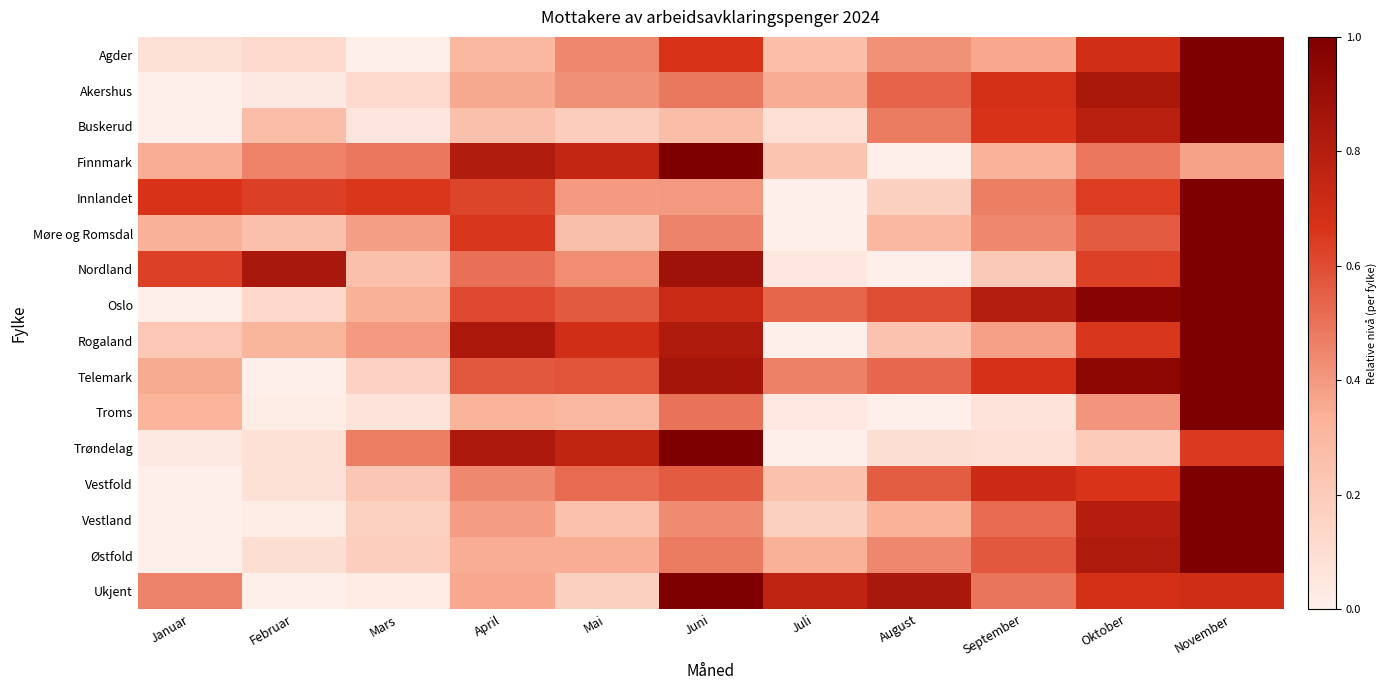

Reading left to right, what are all the values shown in this chart?

Agder: Januar=0.1	Februar=0.1	Mars=0.0	April=0.3	Mai=0.4	Juni=0.7	Juli=0.3	August=0.4	September=0.4	Oktober=0.7	November=1.0
Akershus: Januar=0.0	Februar=0.0	Mars=0.1	April=0.4	Mai=0.4	Juni=0.5	Juli=0.3	August=0.5	September=0.7	Oktober=0.8	November=1.0
Buskerud: Januar=0.0	Februar=0.3	Mars=0.1	April=0.3	Mai=0.2	Juni=0.3	Juli=0.1	August=0.5	September=0.7	Oktober=0.8	November=1.0
Finnmark: Januar=0.3	Februar=0.5	Mars=0.5	April=0.8	Mai=0.7	Juni=1.0	Juli=0.2	August=0.0	September=0.3	Oktober=0.5	November=0.4
Innlandet: Januar=0.7	Februar=0.6	Mars=0.7	April=0.6	Mai=0.4	Juni=0.4	Juli=0.0	August=0.2	September=0.5	Oktober=0.6	November=1.0
Møre og Romsdal: Januar=0.3	Februar=0.3	Mars=0.4	April=0.7	Mai=0.3	Juni=0.5	Juli=0.0	August=0.3	September=0.4	Oktober=0.6	November=1.0
Nordland: Januar=0.6	Februar=0.8	Mars=0.3	April=0.5	Mai=0.4	Juni=0.9	Juli=0.0	August=0.0	September=0.2	Oktober=0.6	November=1.0
Oslo: Januar=0.0	Februar=0.1	Mars=0.3	April=0.6	Mai=0.6	Juni=0.7	Juli=0.5	August=0.6	September=0.8	Oktober=1.0	November=1.0
Rogaland: Januar=0.2	Februar=0.3	Mars=0.4	April=0.8	Mai=0.7	Juni=0.8	Juli=0.0	August=0.2	September=0.4	Oktober=0.7	November=1.0
Telemark: Januar=0.4	Februar=0.0	Mars=0.2	April=0.6	Mai=0.6	Juni=0.9	Juli=0.5	August=0.5	September=0.7	Oktober=0.9	November=1.0
Troms: Januar=0.3	Februar=0.0	Mars=0.1	April=0.3	Mai=0.3	Juni=0.5	Juli=0.0	August=0.0	September=0.1	Oktober=0.4	November=1.0
Trøndelag: Januar=0.0	Februar=0.1	Mars=0.5	April=0.8	Mai=0.8	Juni=1.0	Juli=0.0	August=0.1	September=0.1	Oktober=0.2	November=0.6
Vestfold: Januar=0.0	Februar=0.1	Mars=0.2	April=0.4	Mai=0.5	Juni=0.6	Juli=0.3	August=0.6	September=0.7	Oktober=0.7	November=1.0
Vestland: Januar=0.0	Februar=0.0	Mars=0.2	April=0.4	Mai=0.3	Juni=0.4	Juli=0.2	August=0.3	September=0.5	Oktober=0.8	November=1.0
Østfold: Januar=0.0	Februar=0.1	Mars=0.2	April=0.3	Mai=0.3	Juni=0.5	Juli=0.3	August=0.4	September=0.6	Oktober=0.8	November=1.0
Ukjent: Januar=0.5	Februar=0.0	Mars=0.0	April=0.4	Mai=0.2	Juni=1.0	Juli=0.8	August=0.8	September=0.5	Oktober=0.7	November=0.7